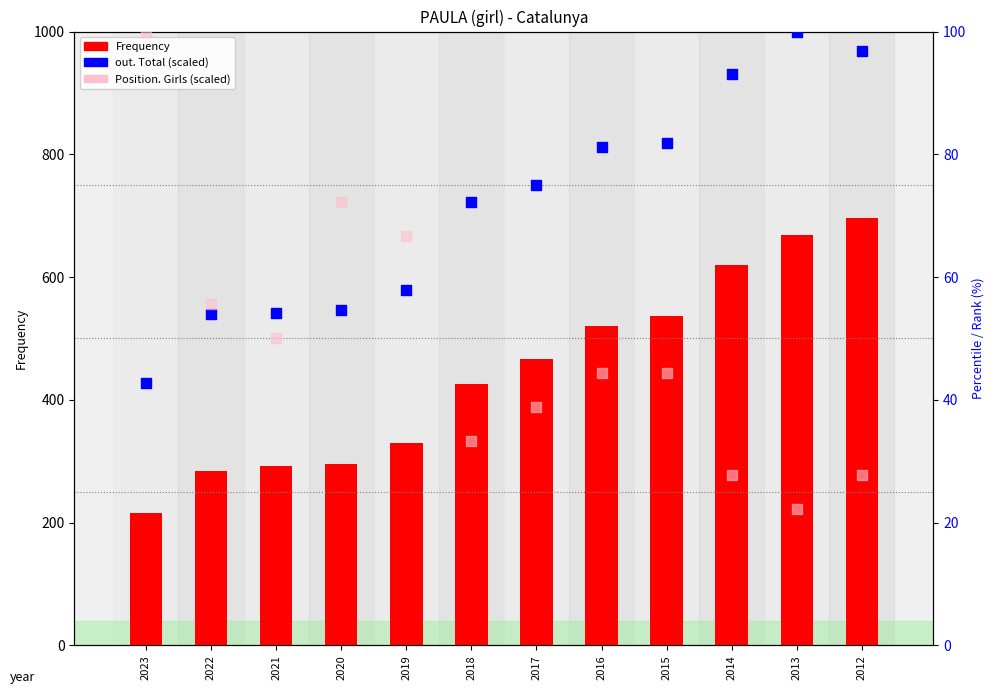

Which series reaches the maximum Y coordinate?

Frequency